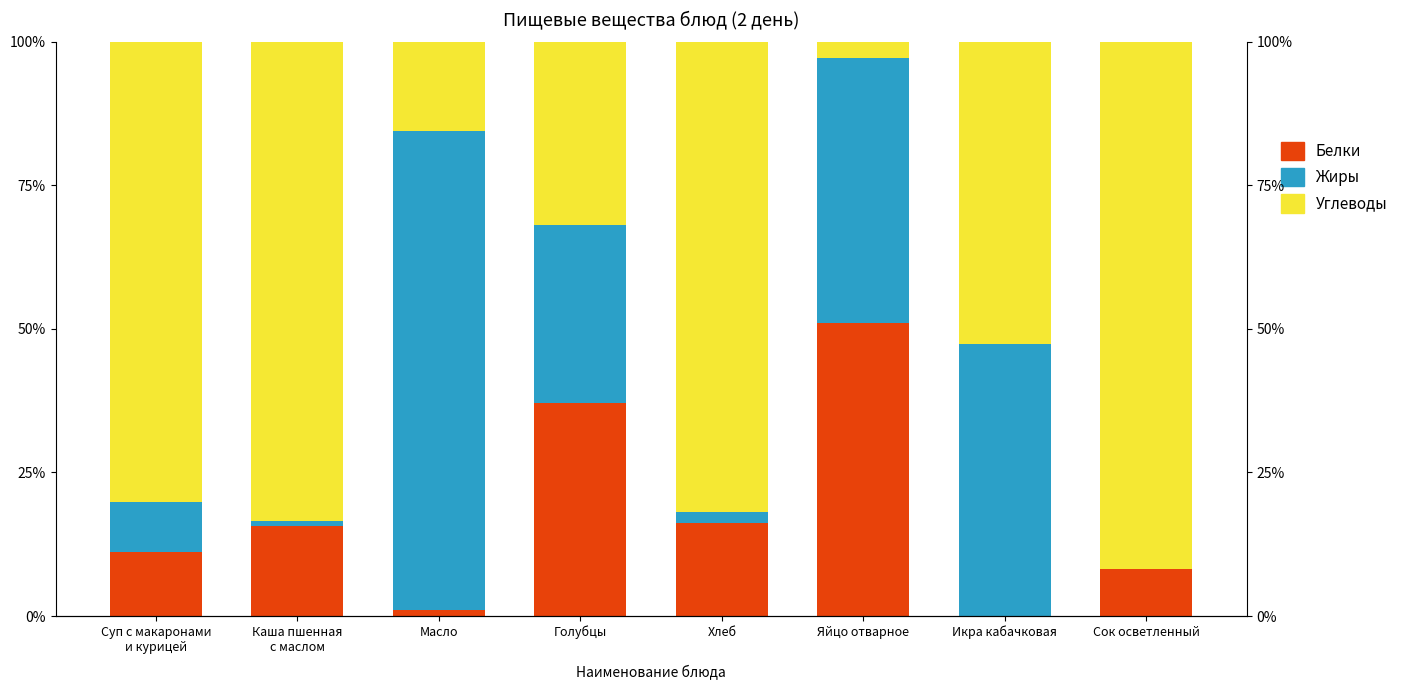

Reading left to right, transcribe all the data shown in this chart.

Белки: 11.1	15.6	1.0	37.1	16.1	51.0	0.0	8.3
Жиры: 8.7	0.9	83.3	31.0	2.0	46.2	47.3	0.0
Углеводы: 80.2	83.5	15.6	31.9	81.9	2.8	52.7	91.7